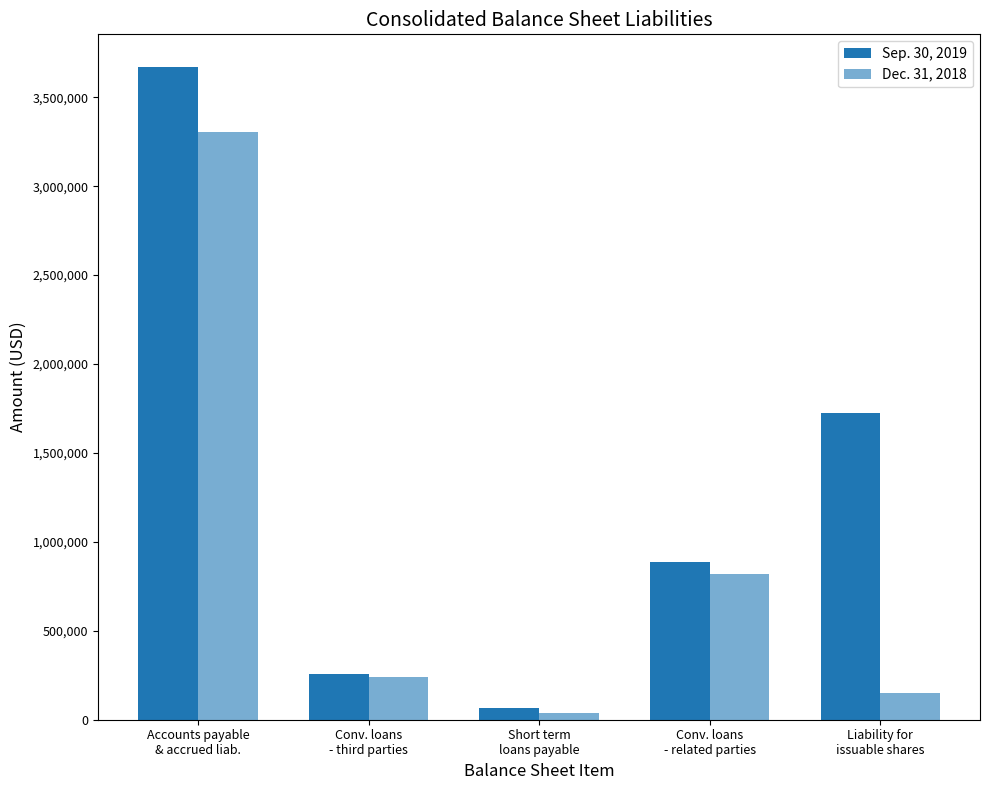

What is the difference between the maximum and minimum values in the Dec. 31, 2018 series?

3269066